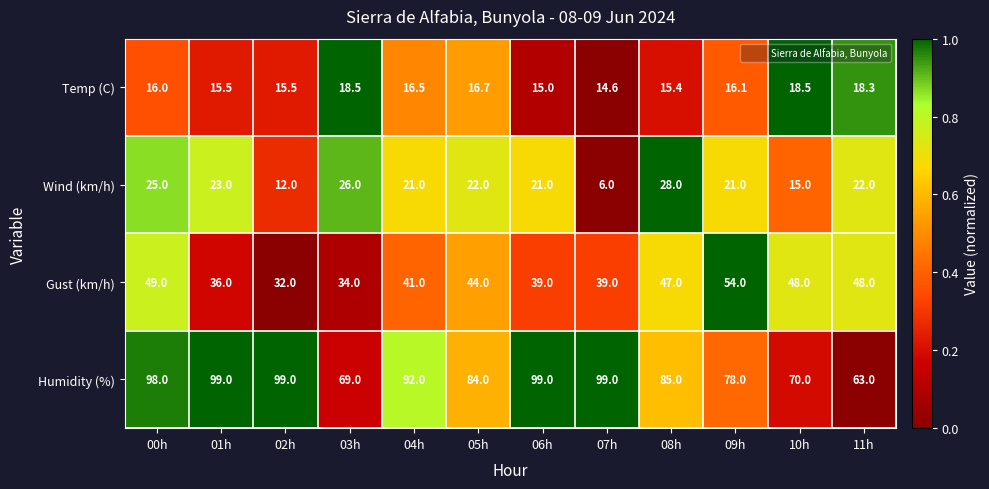

What is the difference between the highest and lowest values at 06h?

84.0